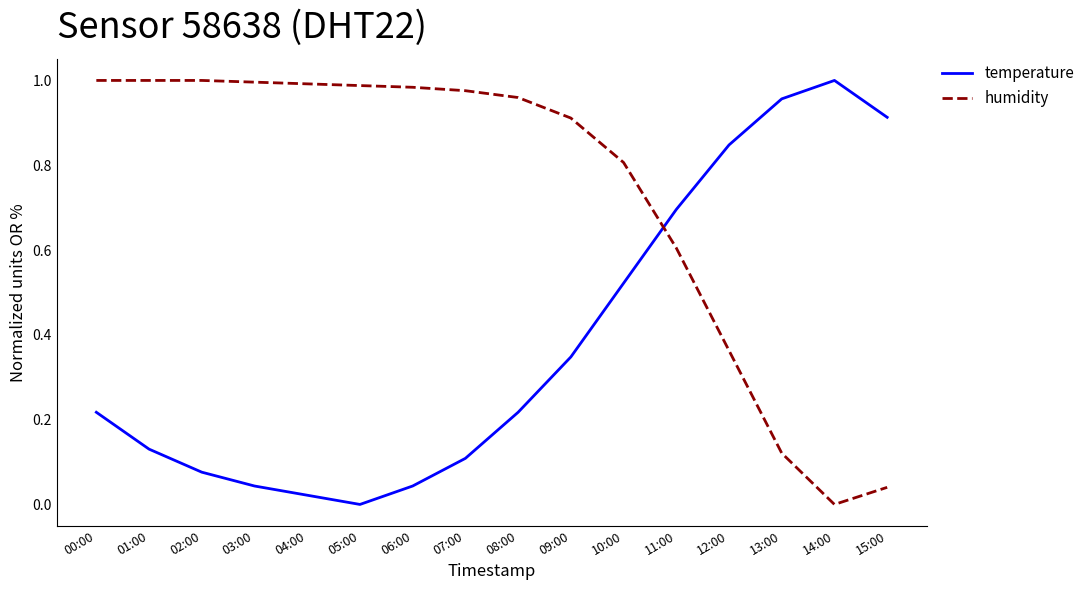

Rank the series by their average value, from lowest to highest.

temperature, humidity